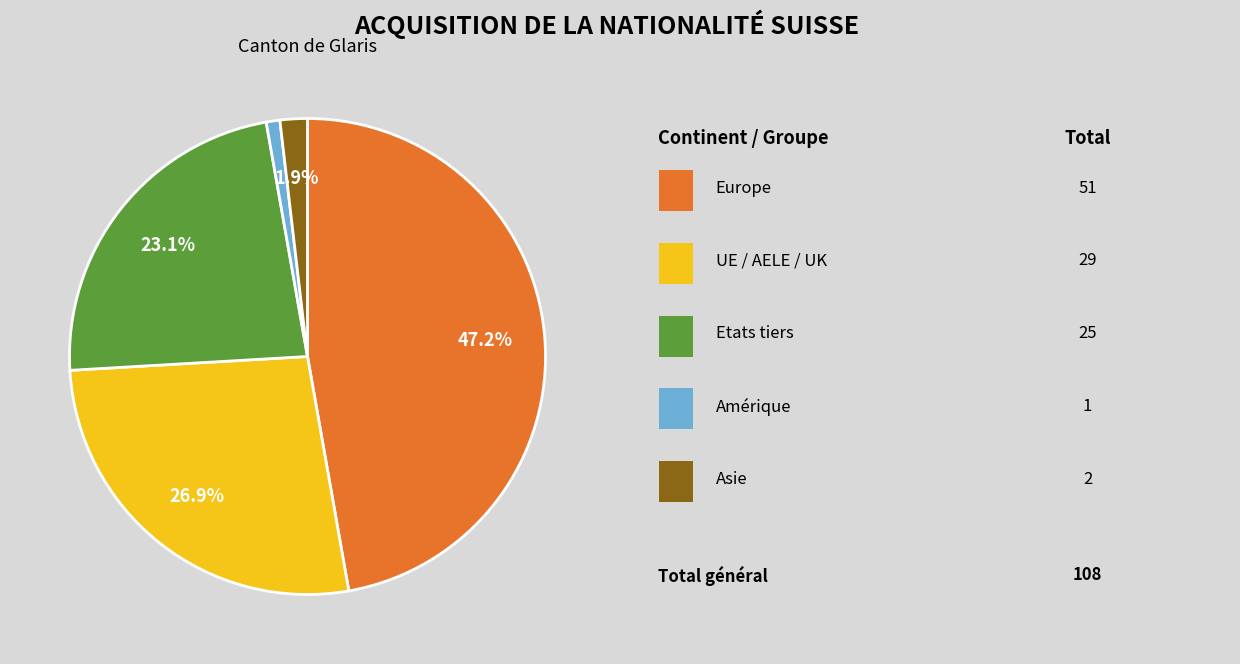

Does any single category account for the majority?

No